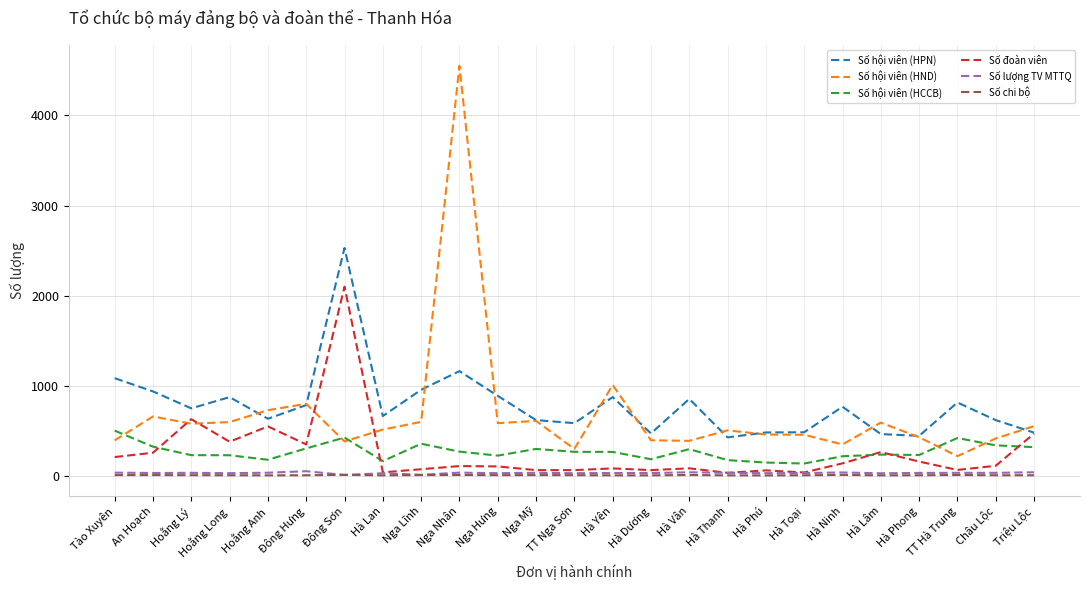

At which category is the sum across all series the highest?

Nga Nhân